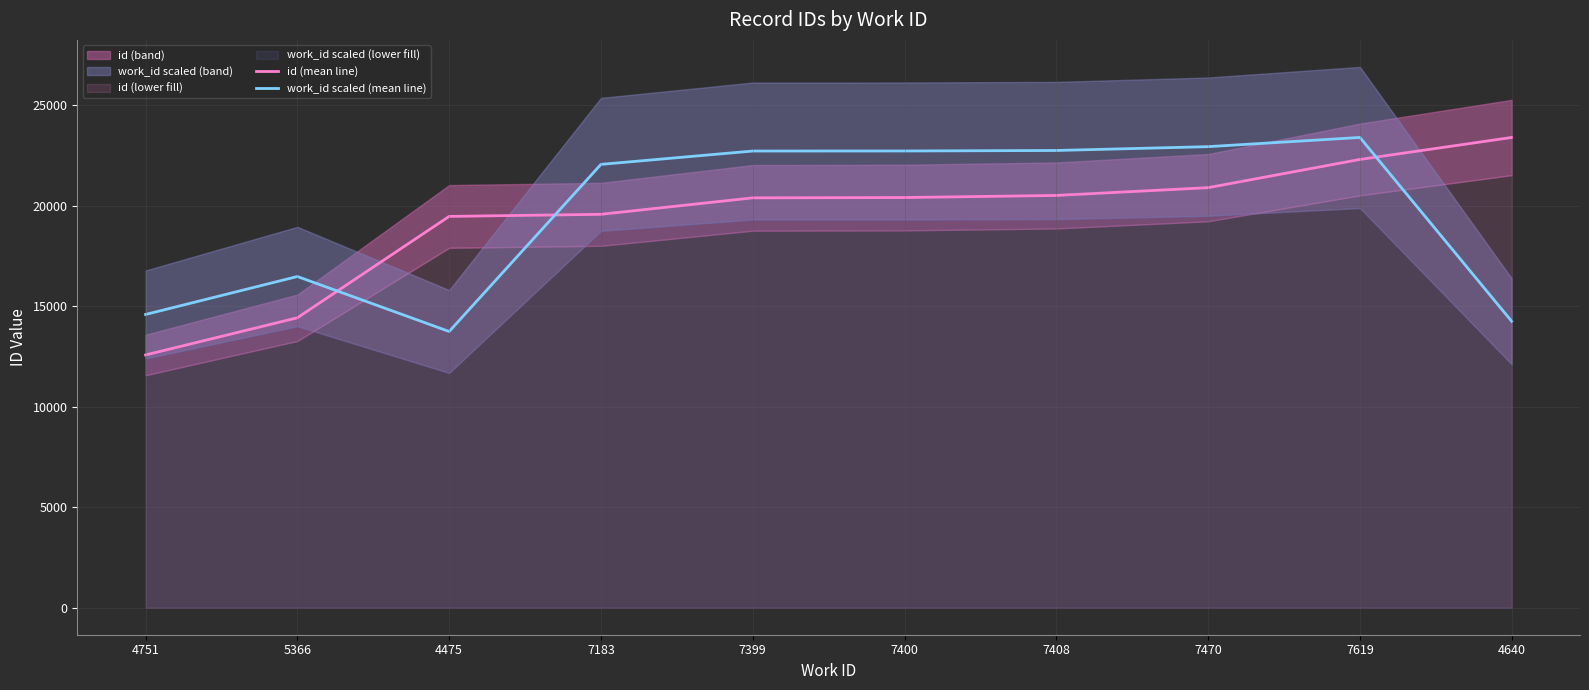

Reading left to right, transcribe all the data shown in this chart.

id (mean line): 4751=12575.0	5366=14425.0	4475=19469.0	7183=19573.0	7399=20392.0	7400=20408.0	7408=20512.0	7470=20899.0	7619=22303.0	4640=23397.0
work_id scaled (mean line): 4751=14589.7	5366=16478.3	4475=13742.2	7183=22058.1	7399=22721.4	7400=22724.5	7408=22749.0	7470=22939.4	7619=23397.0	4640=14248.9